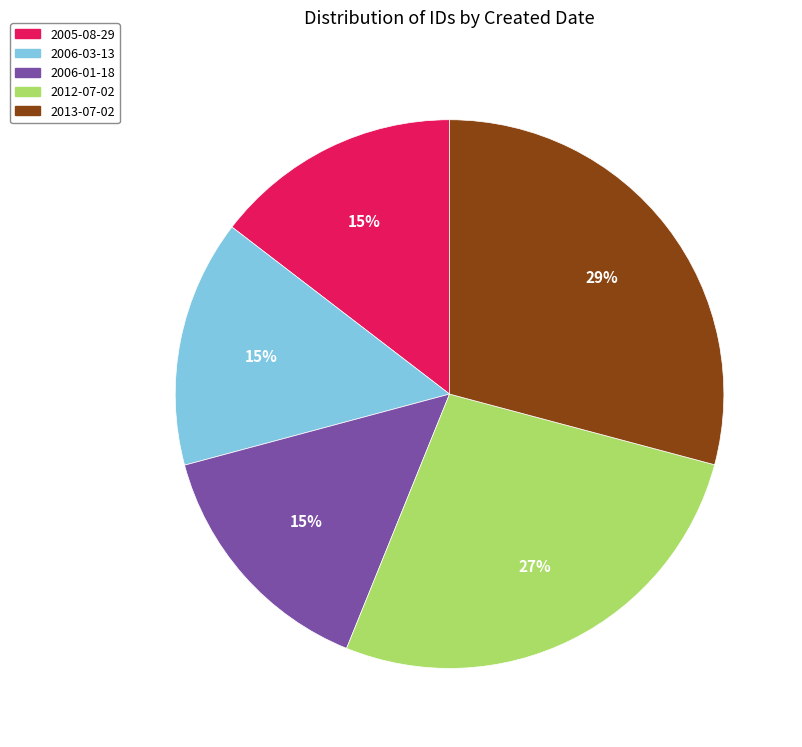

Do 2006-01-18 and 2005-08-29 together represent more than half of the pie?

No